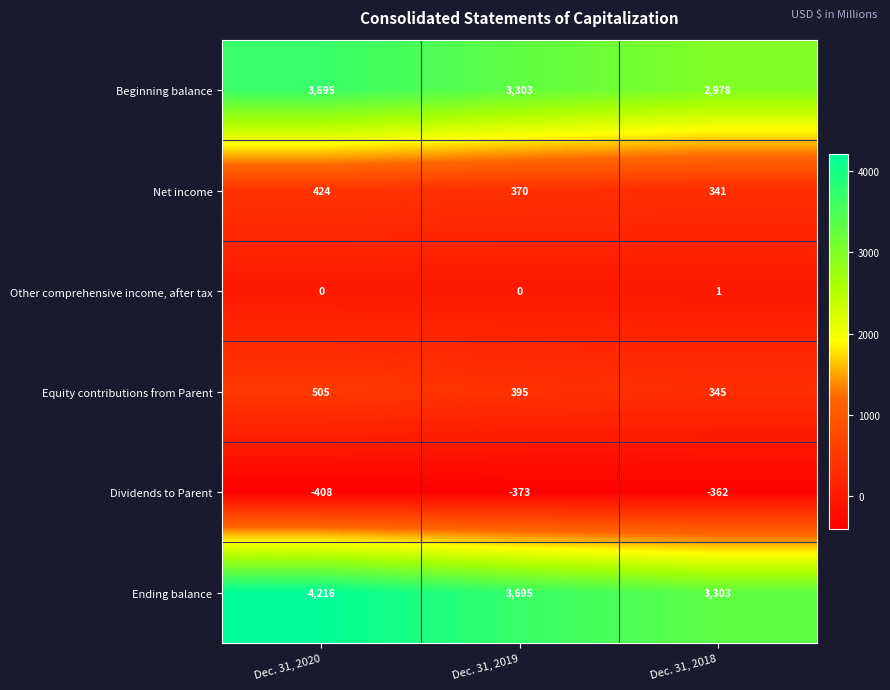

Count the number of categories in the chart.

3